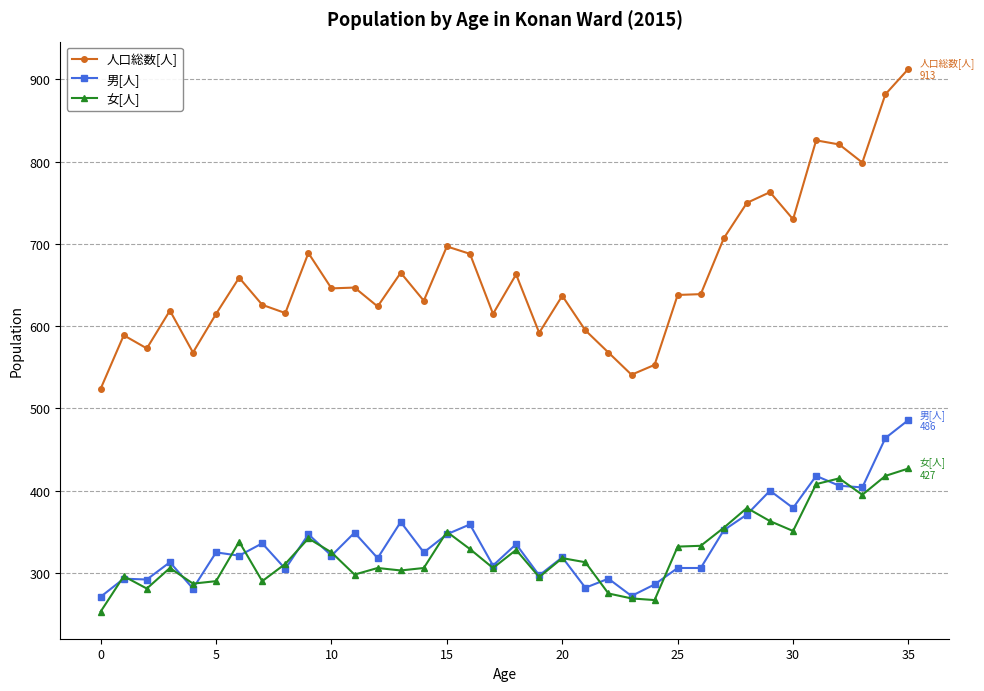

True or false: 女[人] has more than 1 points higher than both neighbors.

True